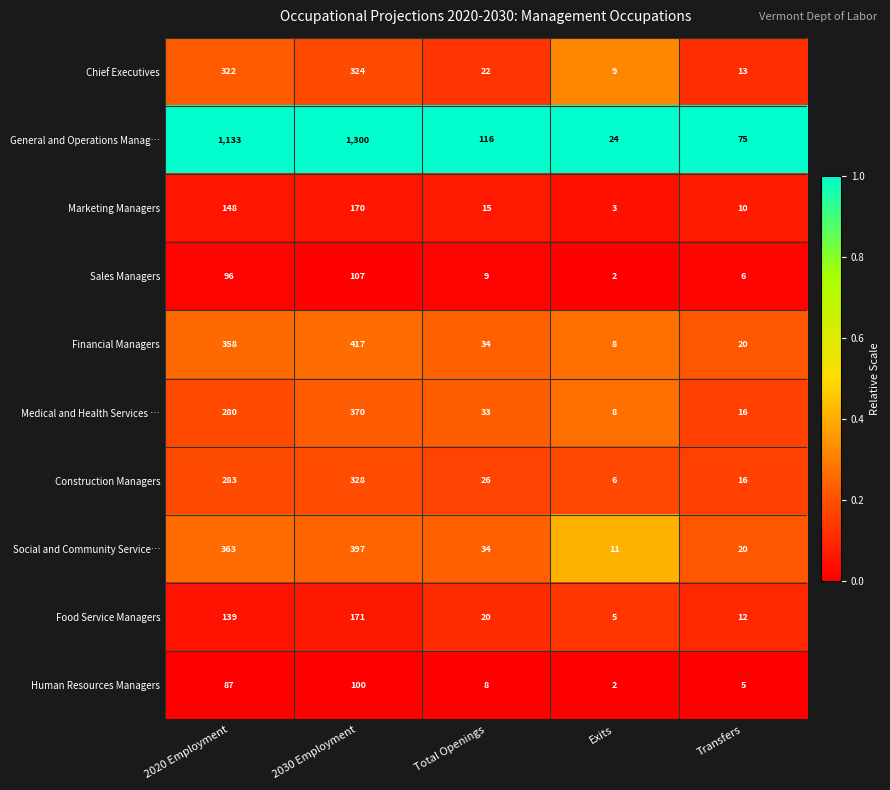

Is it true that Medical and Health Services … equals 16 at Transfers?

True